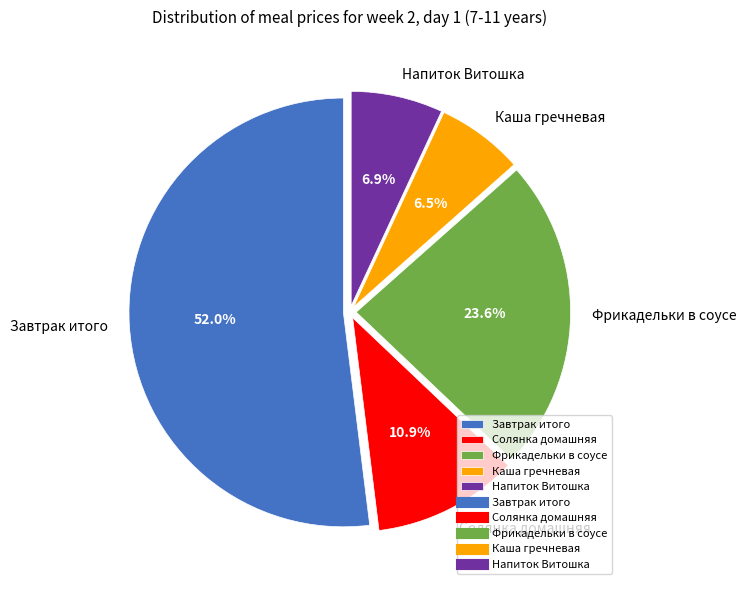

Which has a higher value, Каша гречневая or Солянка домашняя?

Солянка домашняя